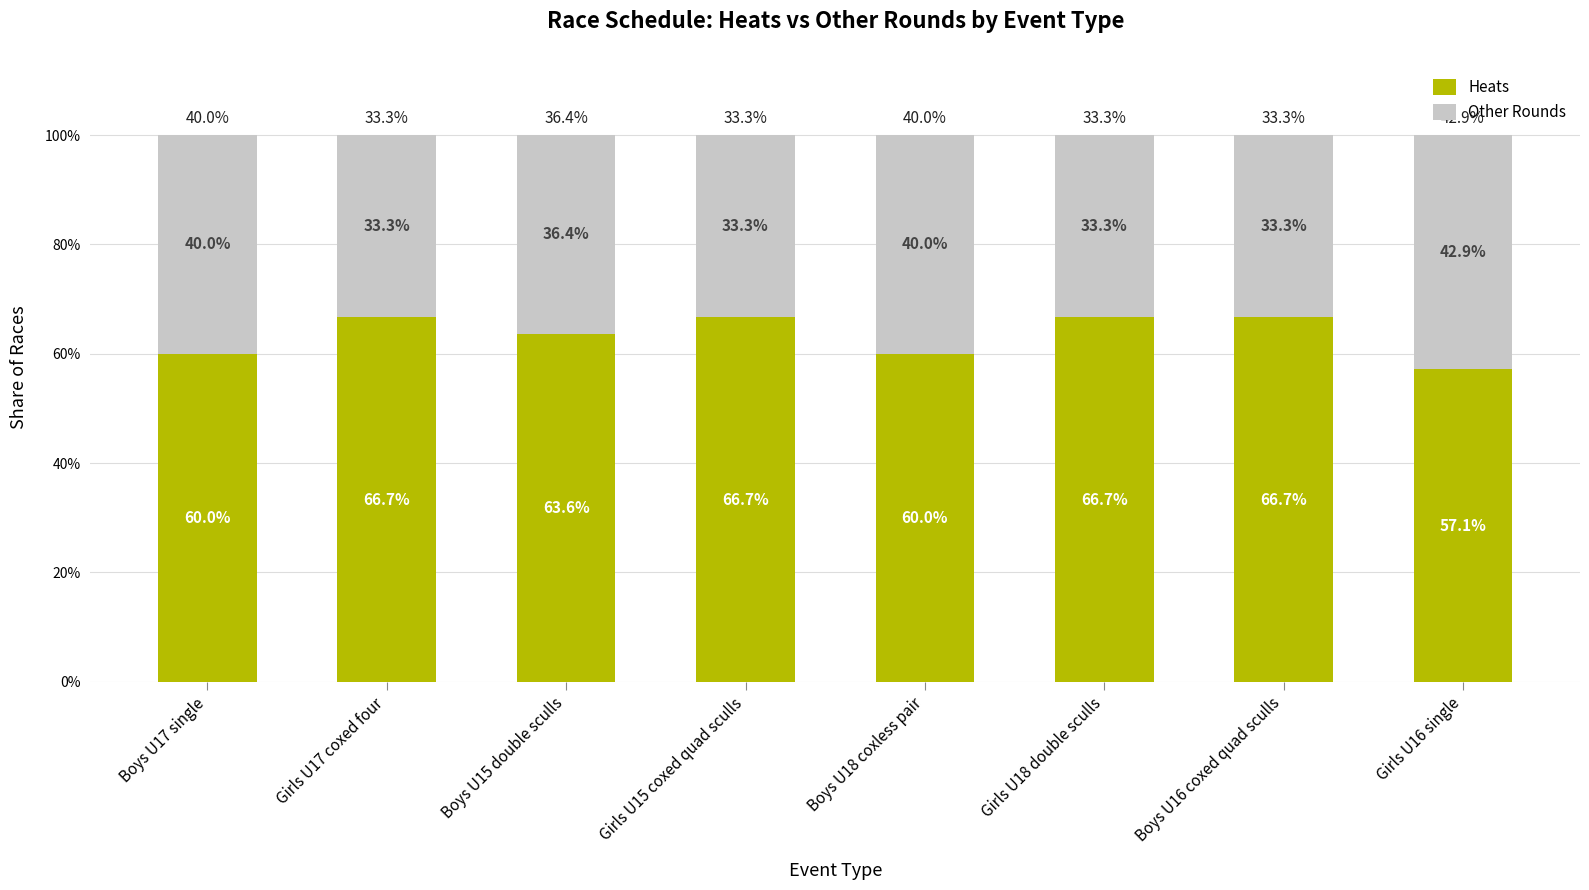

What is the lowest value of the Heats series?

57.1